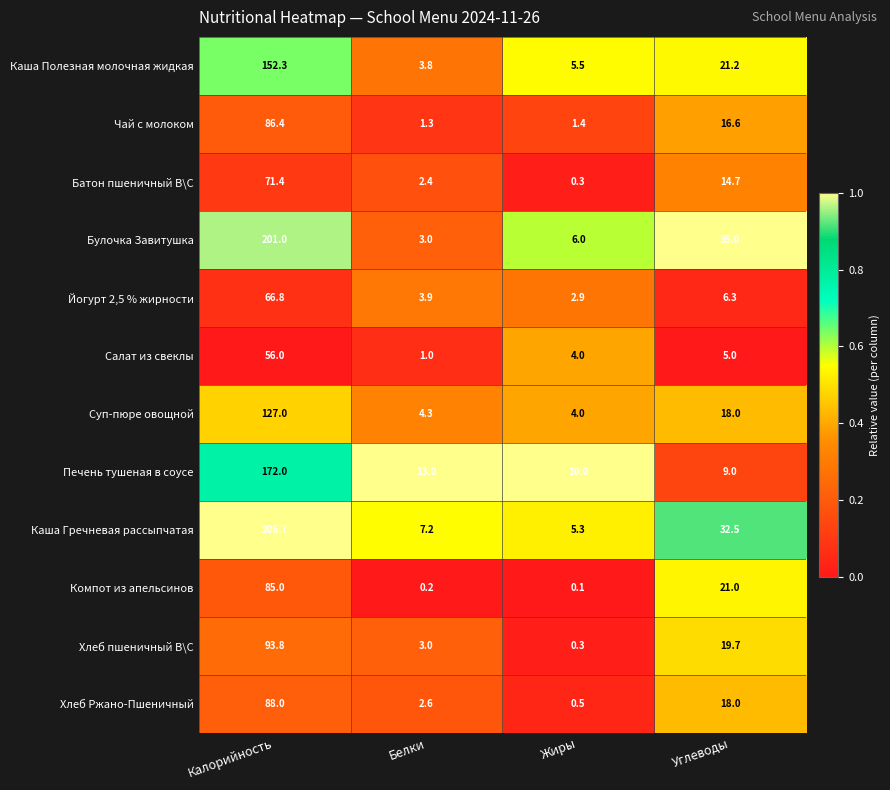

What is the difference between the highest and lowest values at Жиры?

9.9